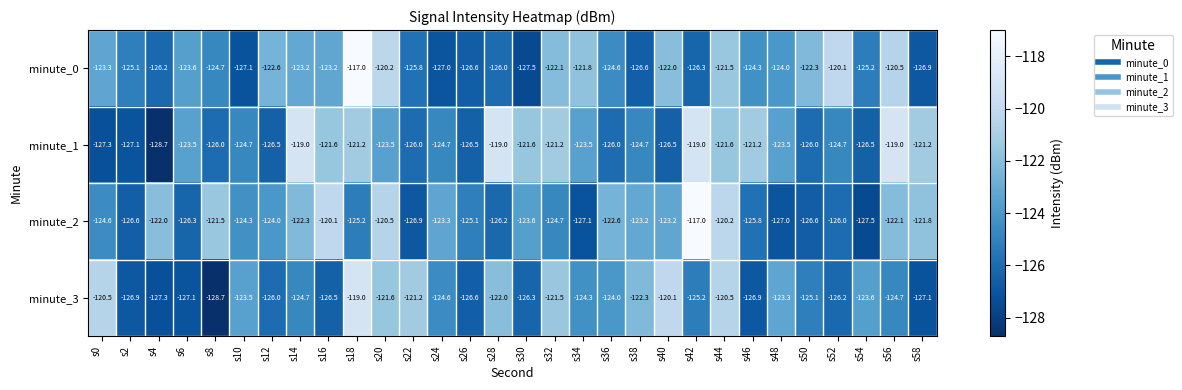

What is the total value across all series at s10?

-499.6